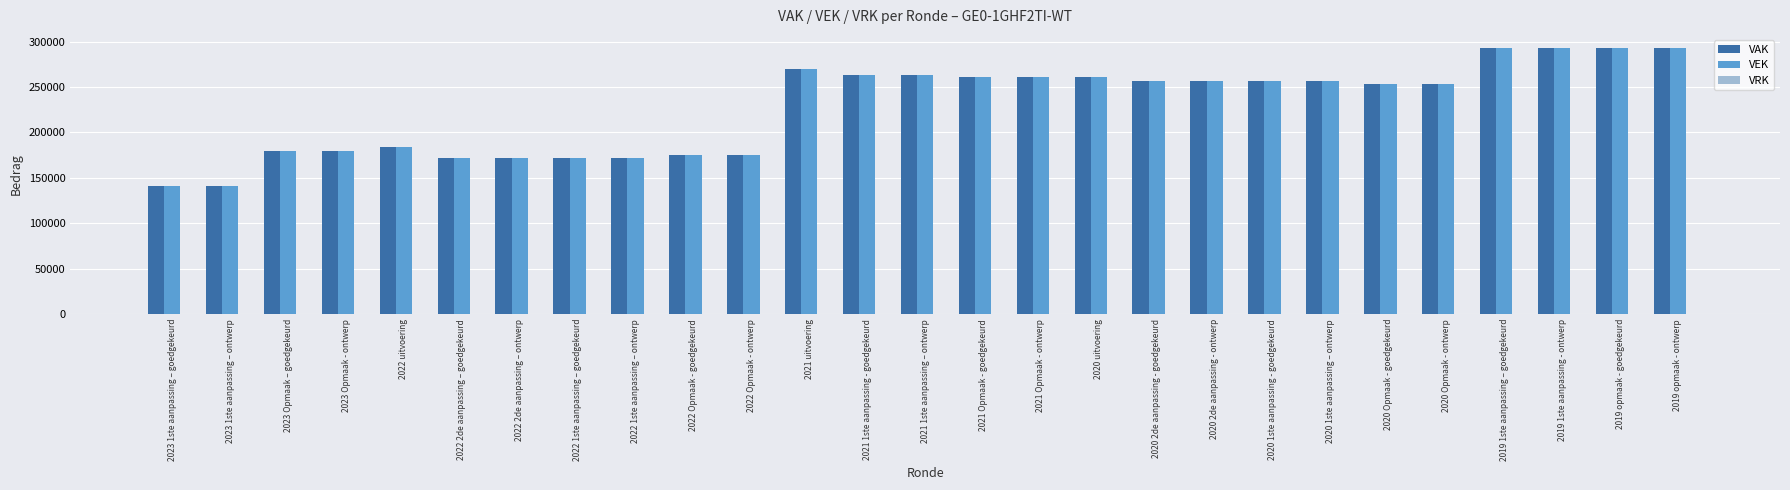

What is the greatest value displayed?

292773